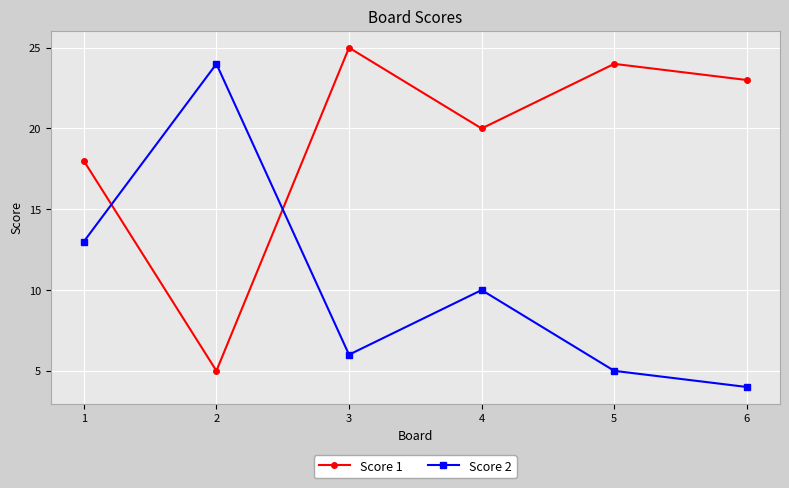

What is the value of the Score 1 point at the 6th from the left?

23